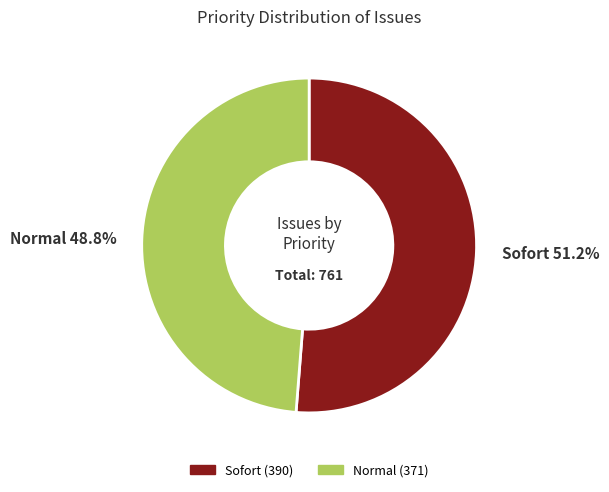

How many segments does this pie chart have?

2